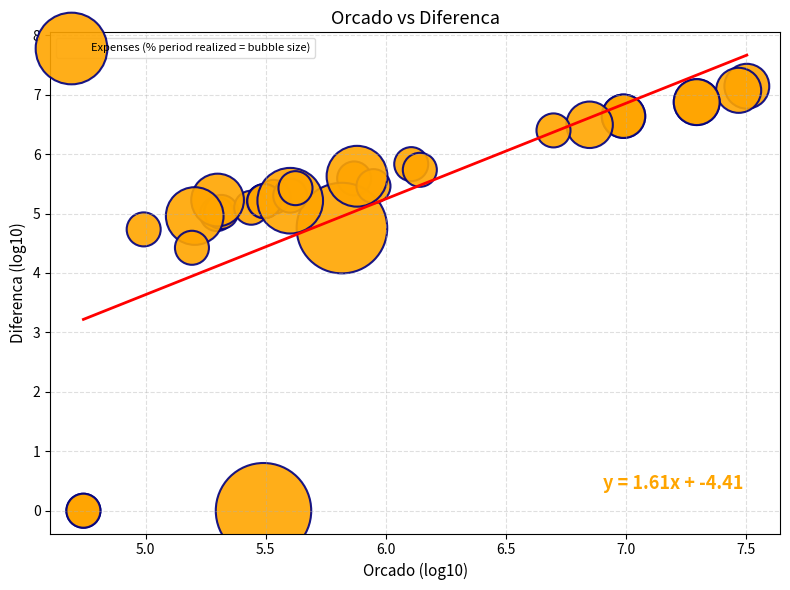

What Y value in the scatter plot is closest to 3?

4.4